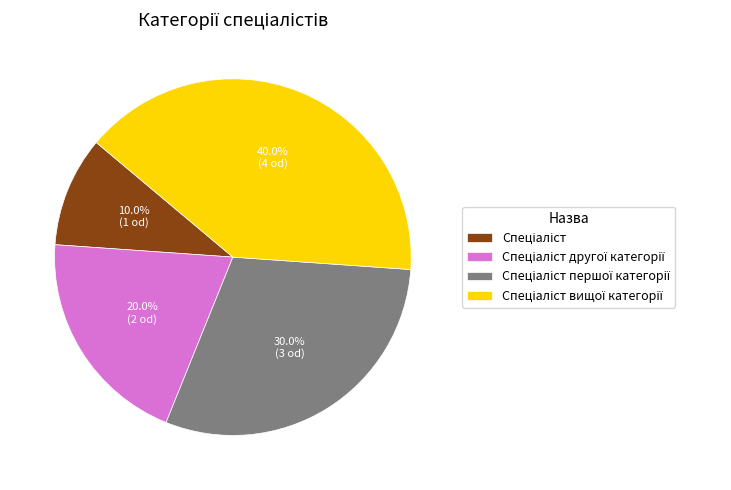

Is there a majority slice in this chart?

No